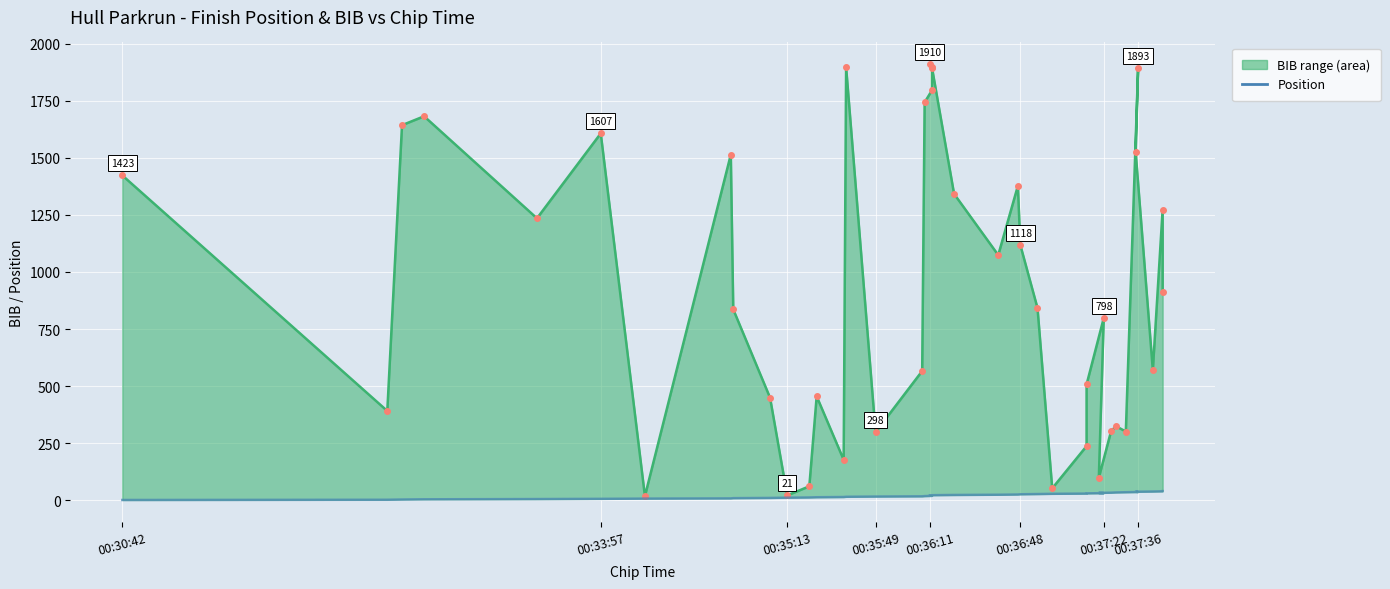

How many data points in Position are less than 21?

20